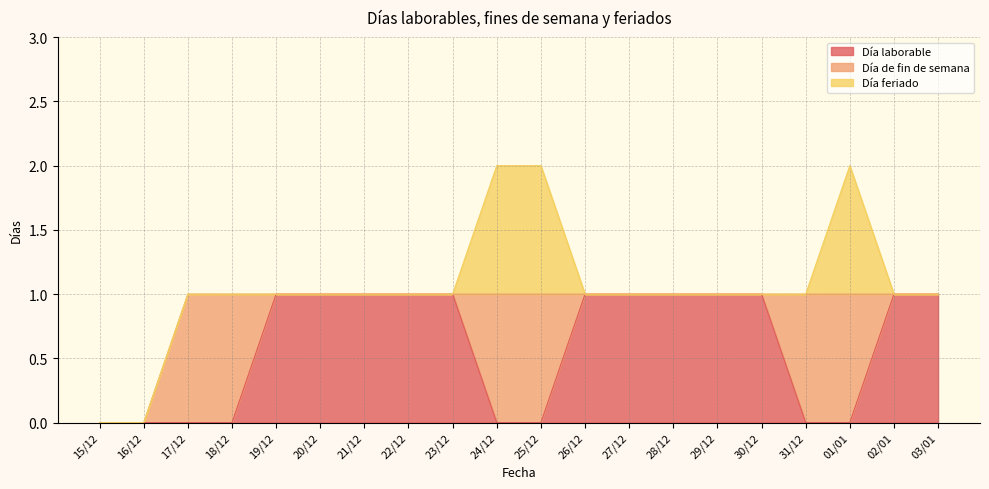

Does the chart display data point markers on the line(s)?

No